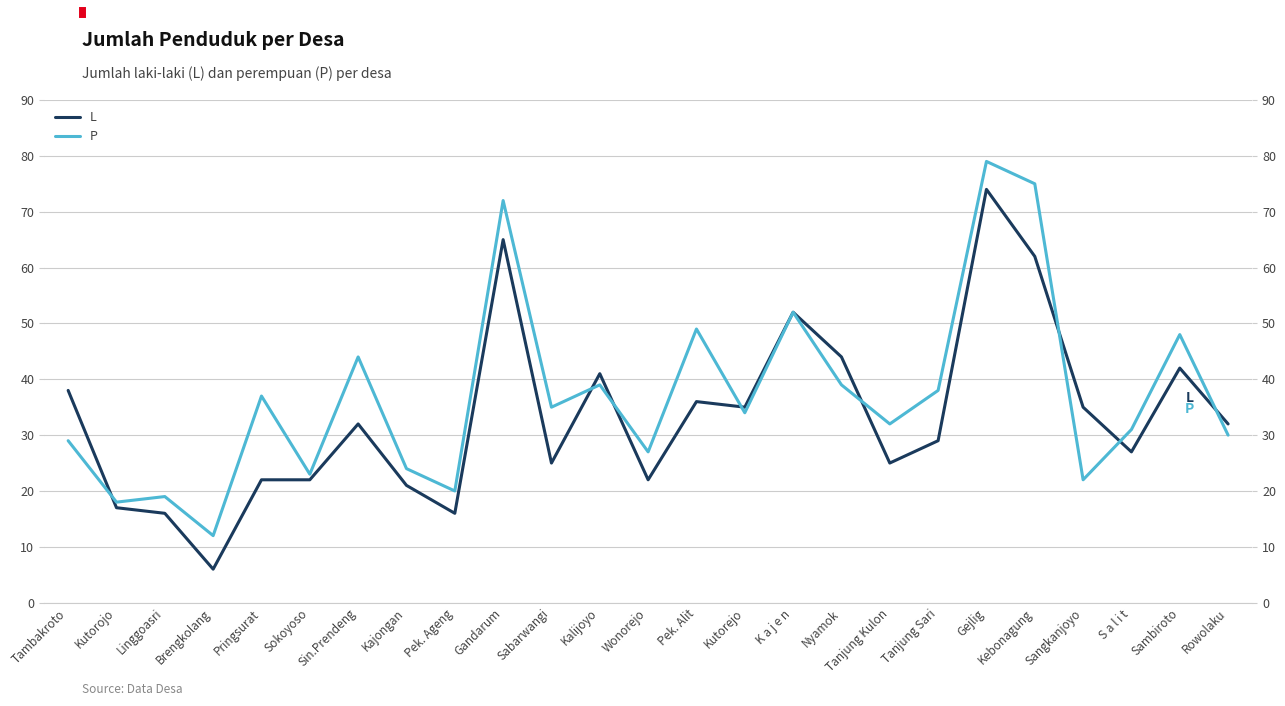

What position from the left is Pek. Ageng?

9